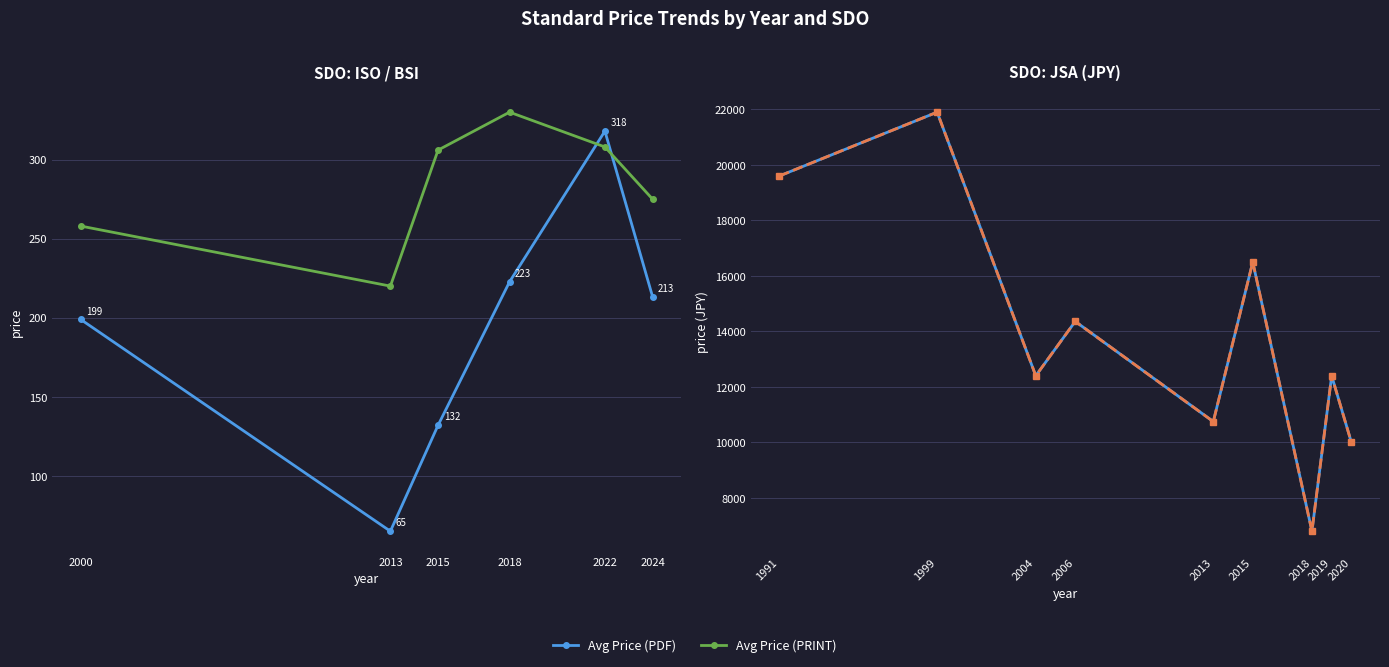

At how many categories does at least one series exceed 8298?

8